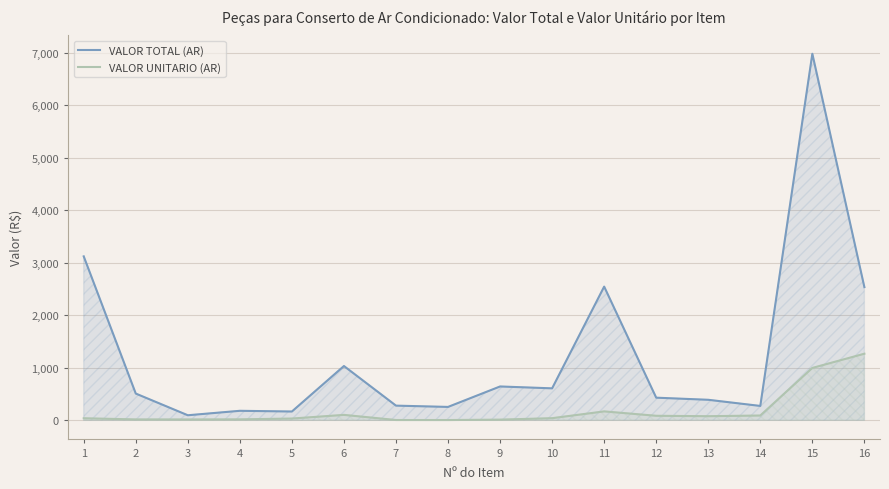

The value of VALOR UNITARIO (AR) at 8 is 1.3. True or false?

False